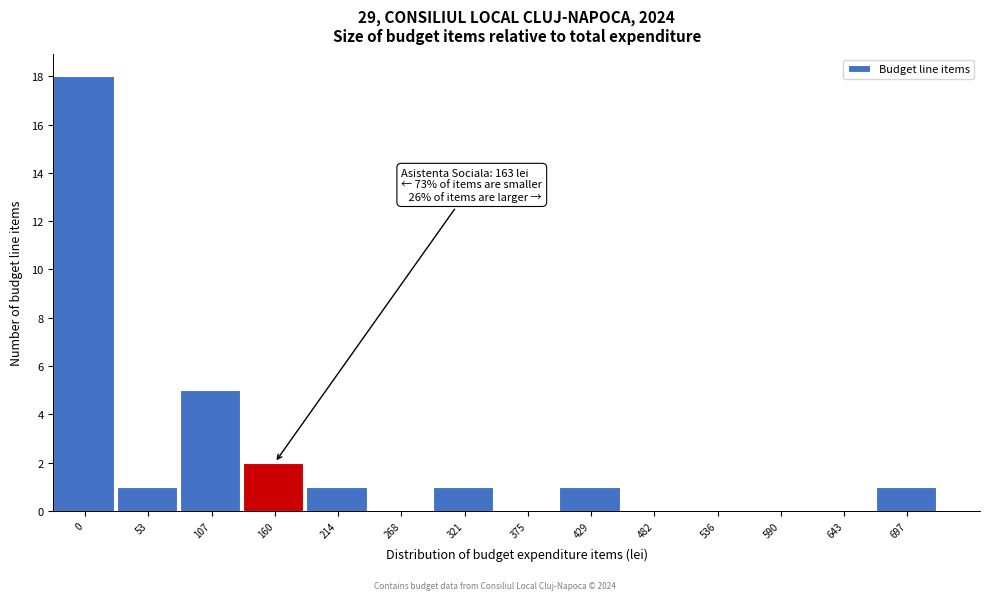

Reading left to right, transcribe all the data shown in this chart.

0=18	53=1	107=5	160=2	214=1	268=0	321=1	375=0	429=1	482=0	536=0	590=0	643=0	697=1